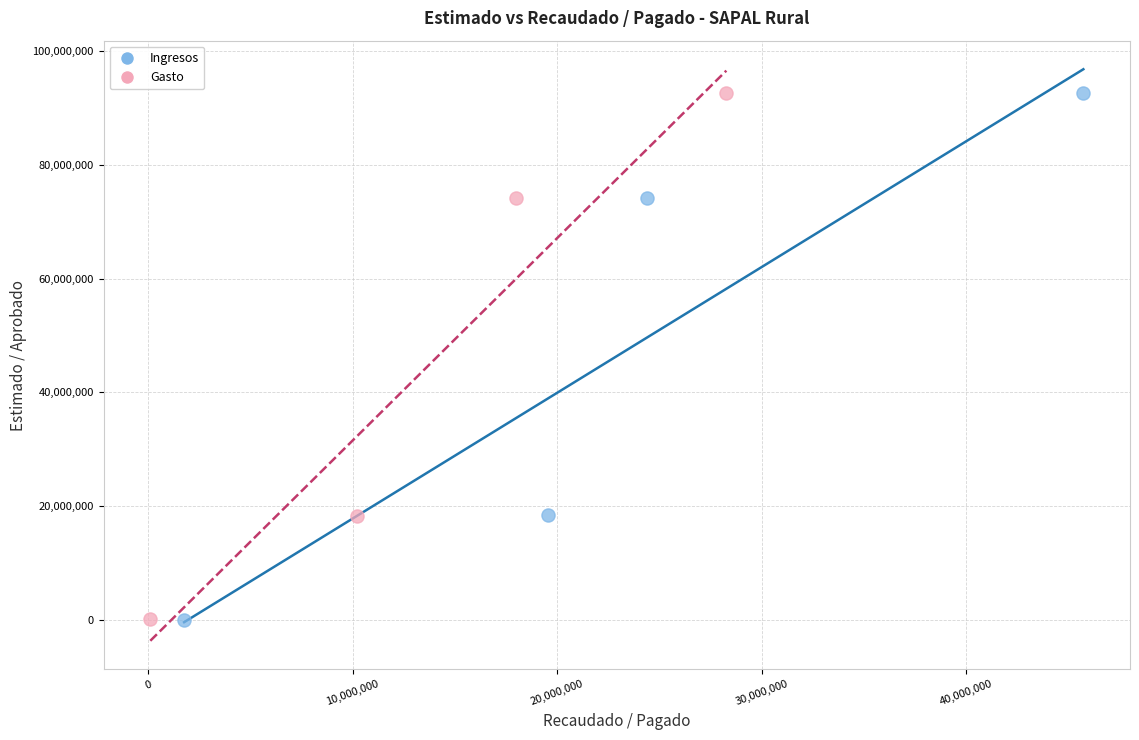

Which series has the largest Y range (max minus min)?

Ingresos